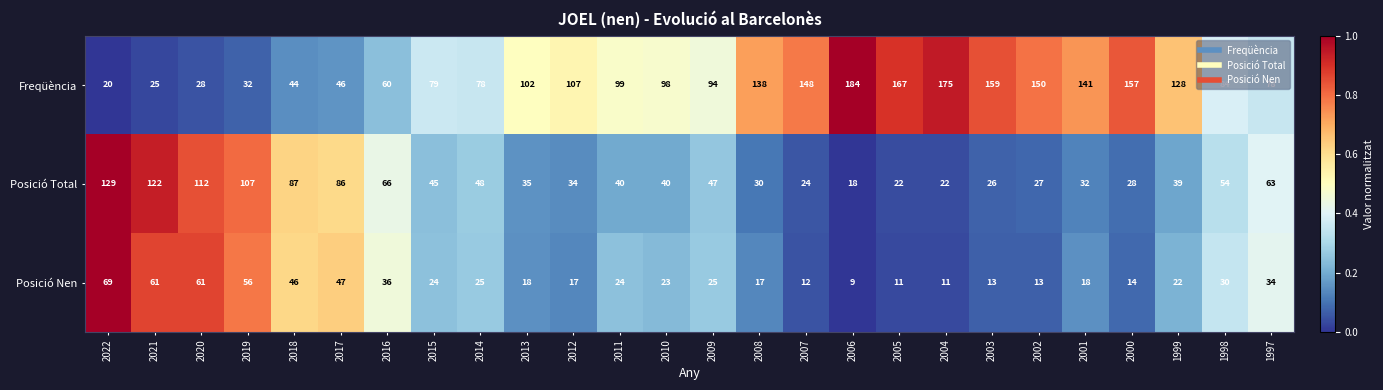

Which series has the widest spread of values?

Freqüència